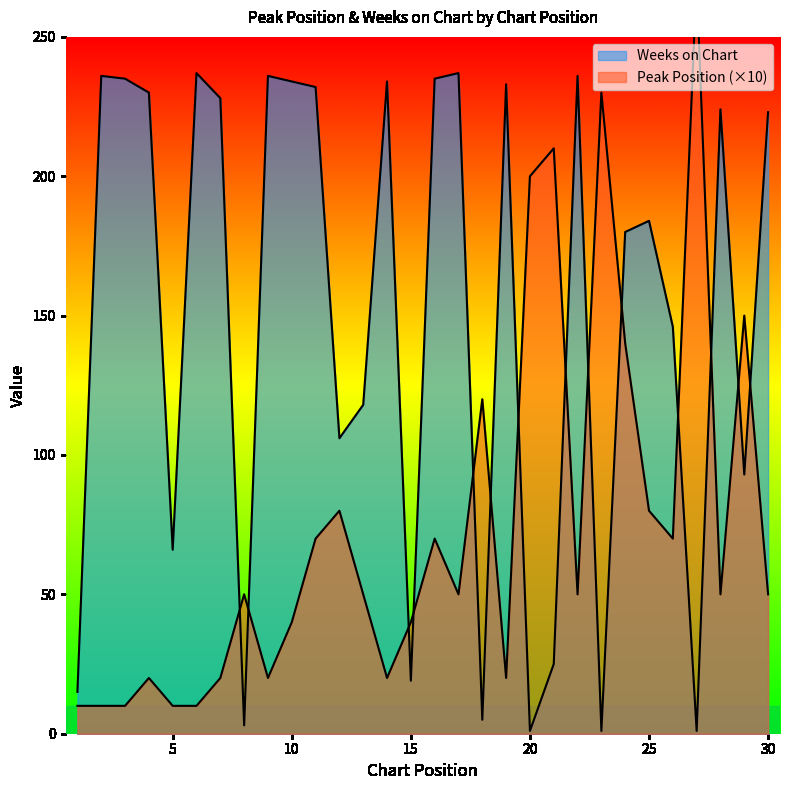

Is the value of Weeks on Chart at 29 greater than the value of Peak Position at 1?

Yes